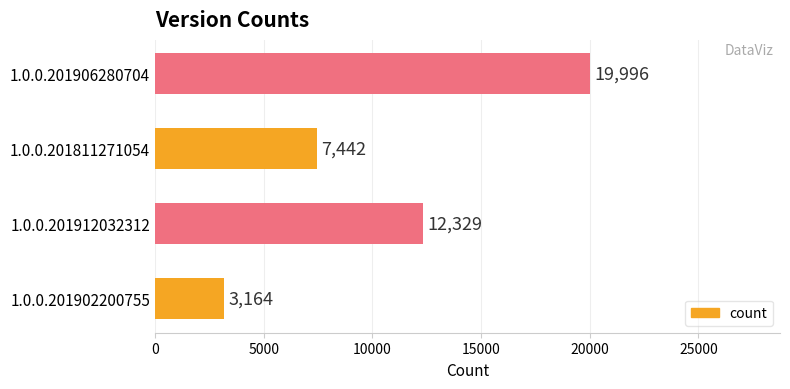

Rank the categories by value from lowest to highest.

1.0.0.201902200755, 1.0.0.201811271054, 1.0.0.201912032312, 1.0.0.201906280704